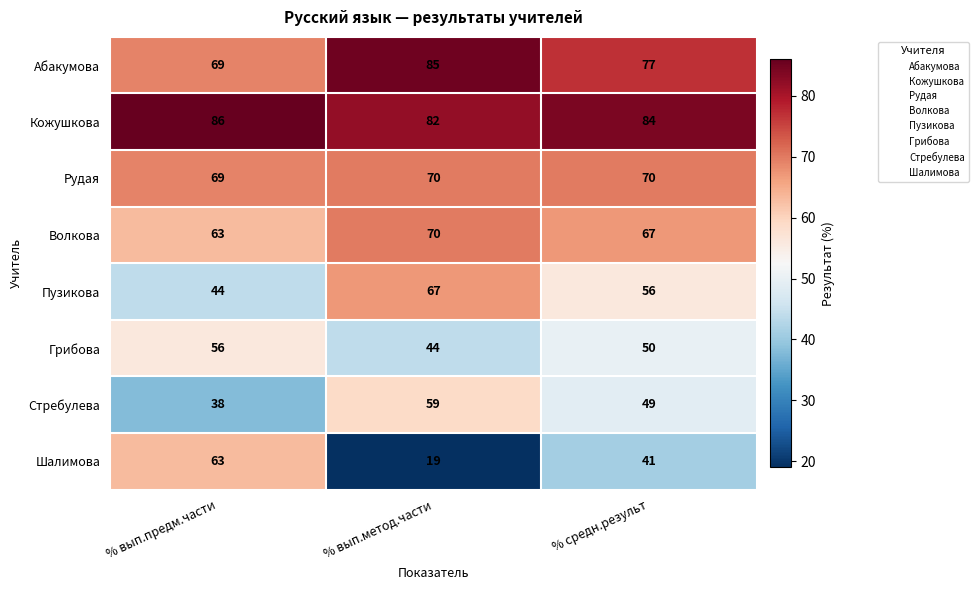

Rank the categories by Грибова value from lowest to highest.

% вып.метод.части, % средн.результ, % вып.предм.части